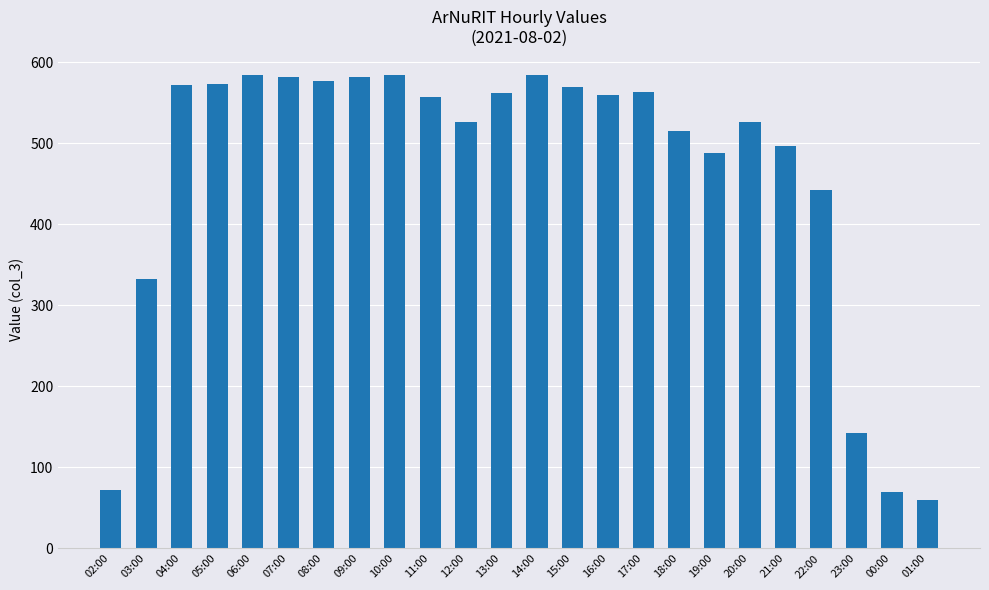

Where is the data nearest to the value 322?

03:00